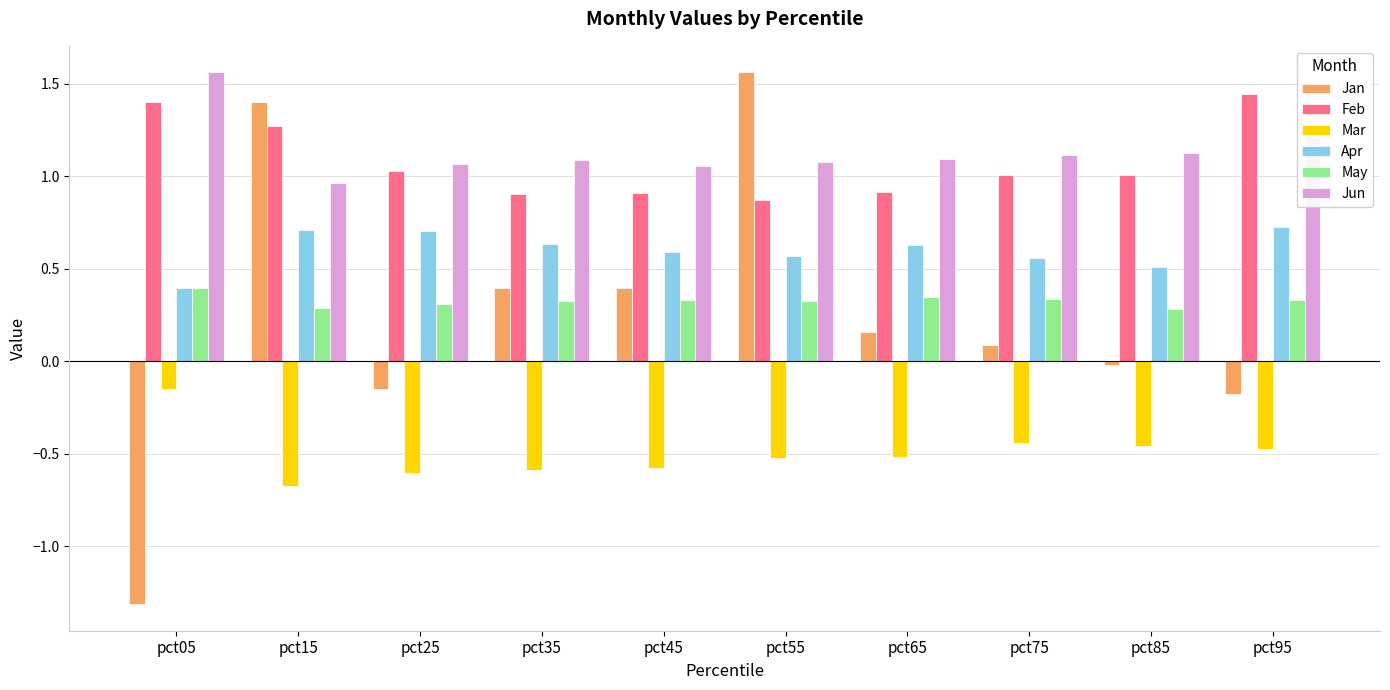

Which series has the largest total across all categories?

Jun